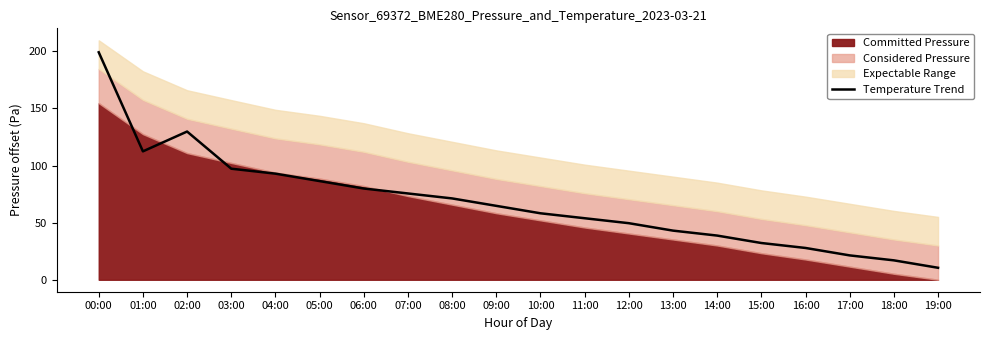

Reading left to right, transcribe all the data shown in this chart.

199.1	112.4	129.7	97.2	92.9	86.4	79.9	75.5	71.2	64.7	58.2	53.8	49.5	43.0	38.7	32.2	27.8	21.3	17.0	10.5